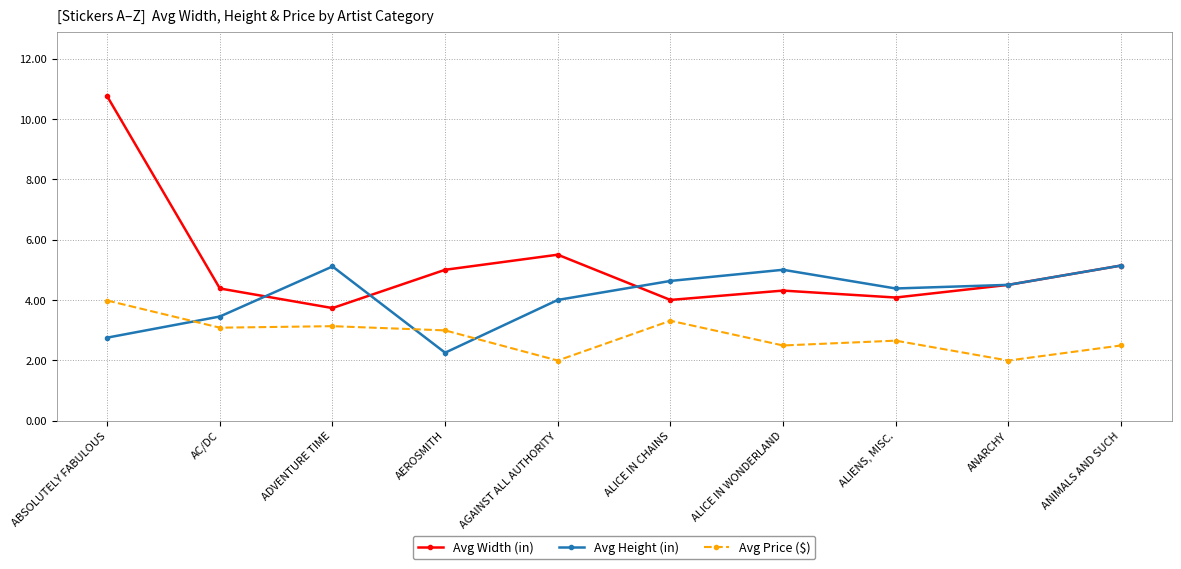

At which category does Avg Width (in) reach its first local peak?

AGAINST ALL AUTHORITY